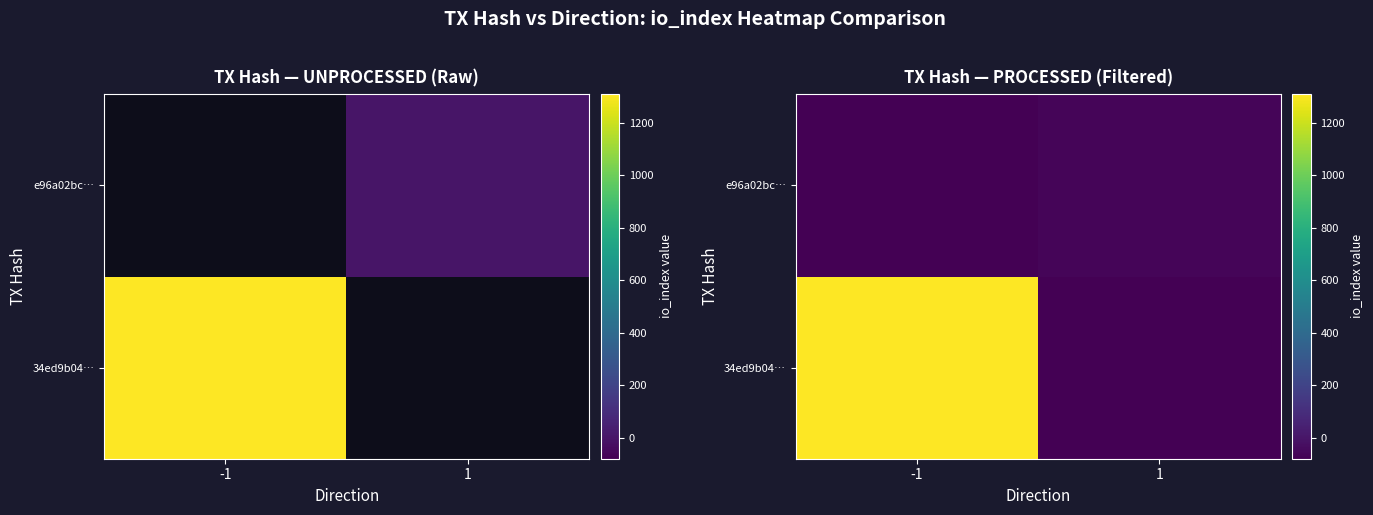

How many 34ed9b04… values are between -80 and 1309?

2